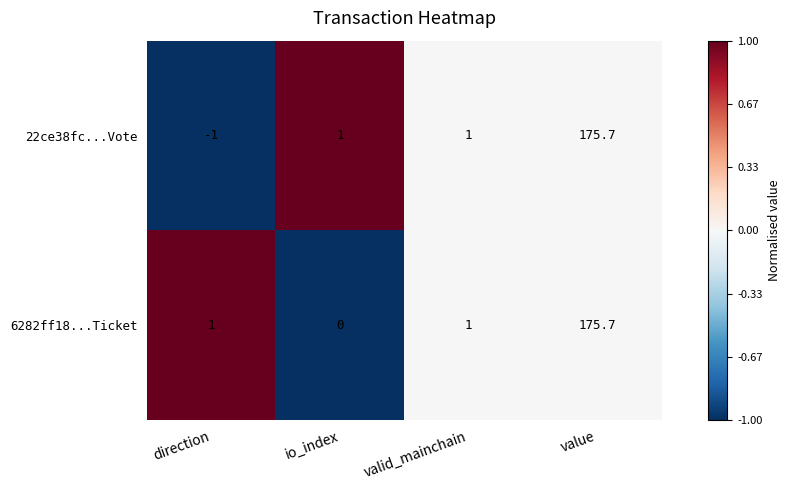

Is it true that 22ce38fc...Vote equals 1.4 at valid_mainchain?

False